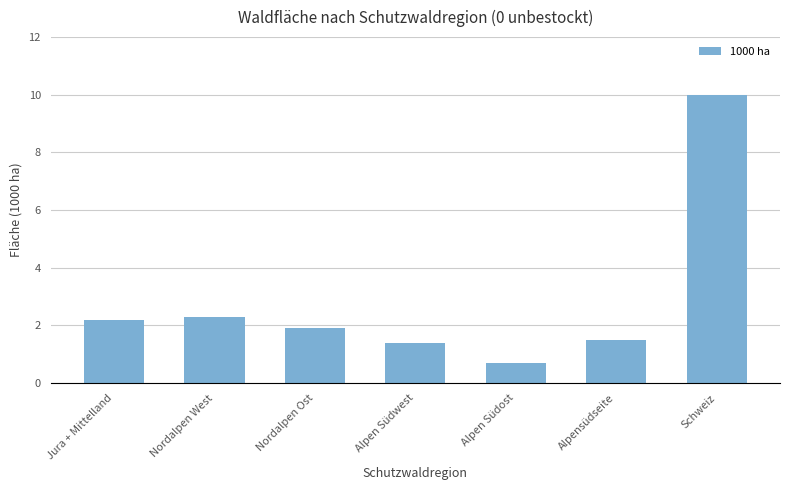

Approximately how many times larger is the value at Alpen Südost compared to Schweiz?

0.1